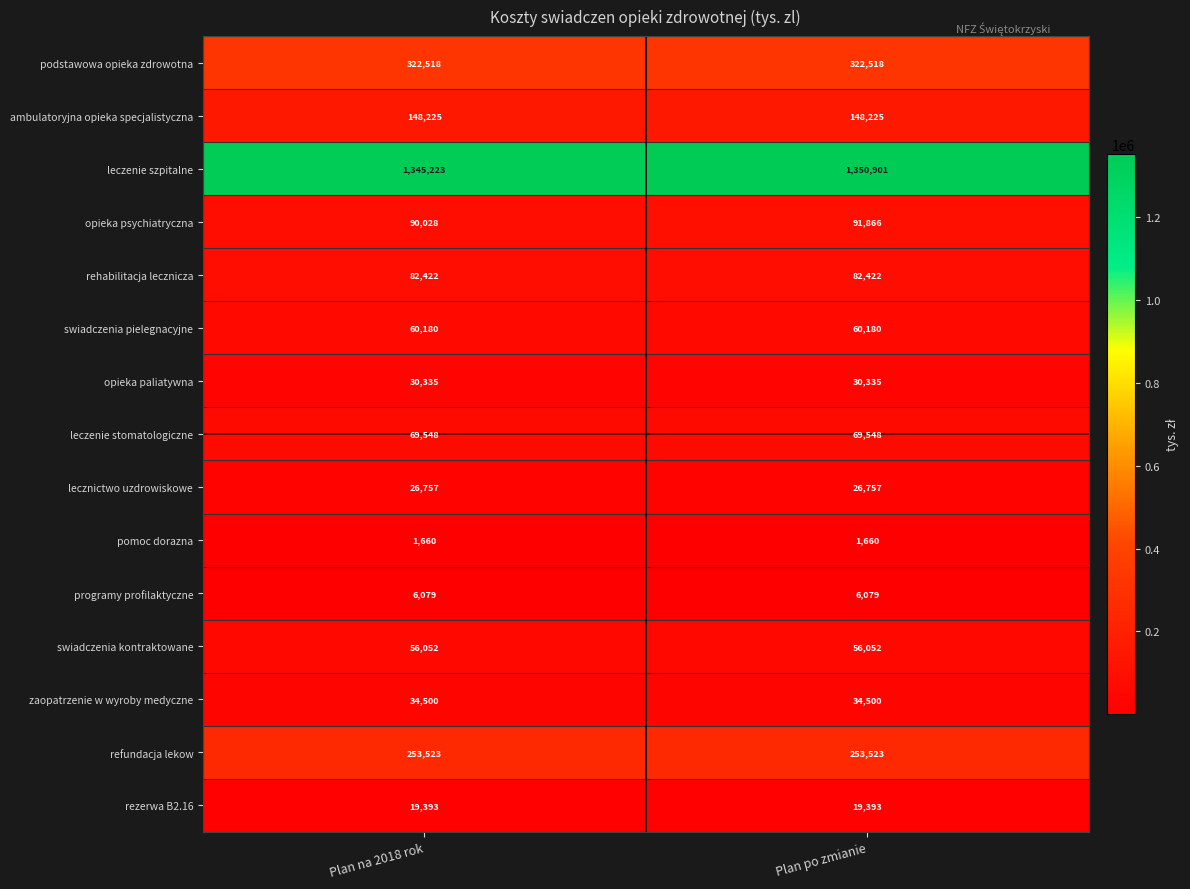

Between Plan na 2018 rok and Plan po zmianie, which series saw the biggest shift?

leczenie szpitalne